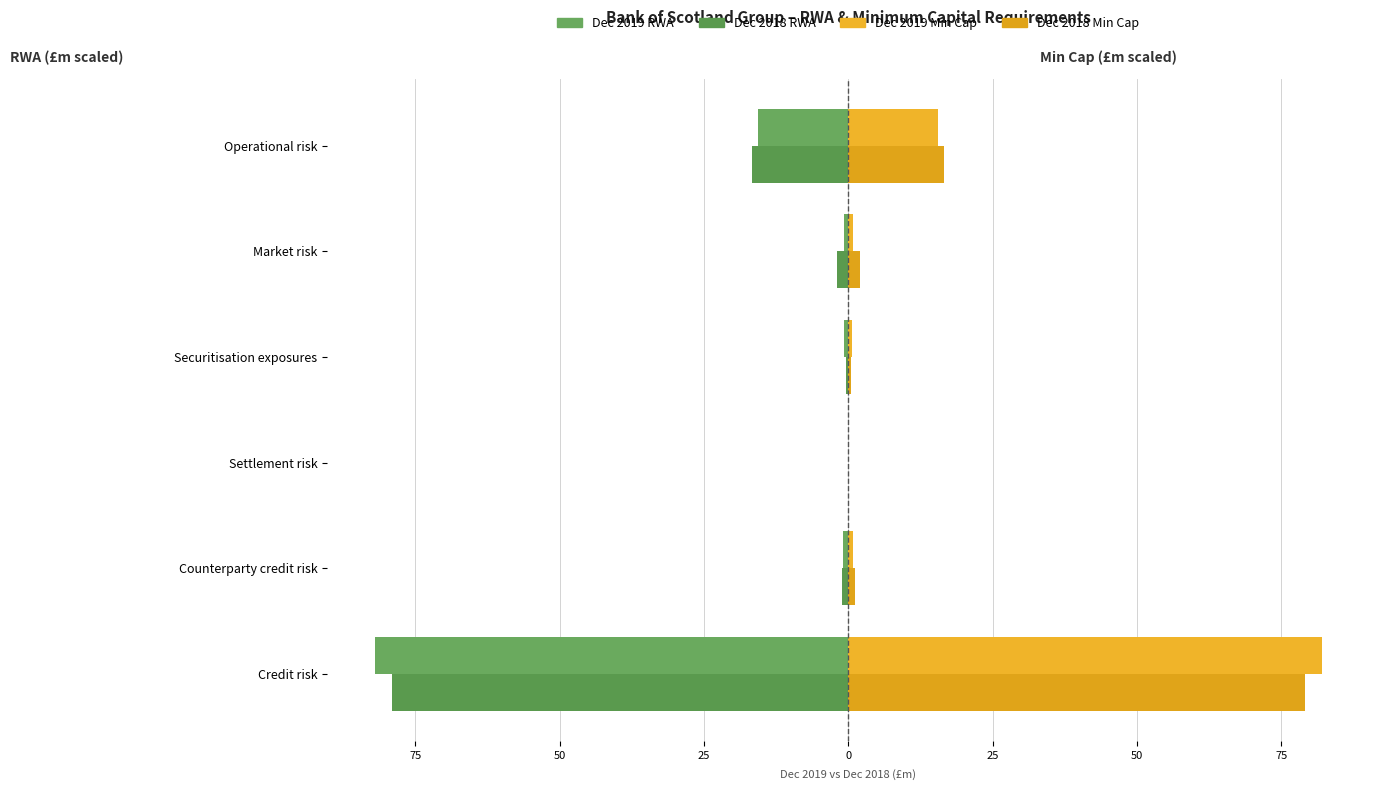

What is the value of the Dec 2018 RWA bar at the 1st from the left?

-79.0